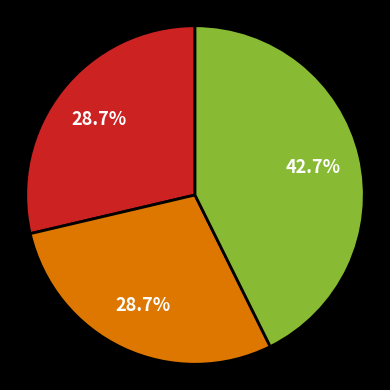

Is there any slice that represents more than half of the pie?

No